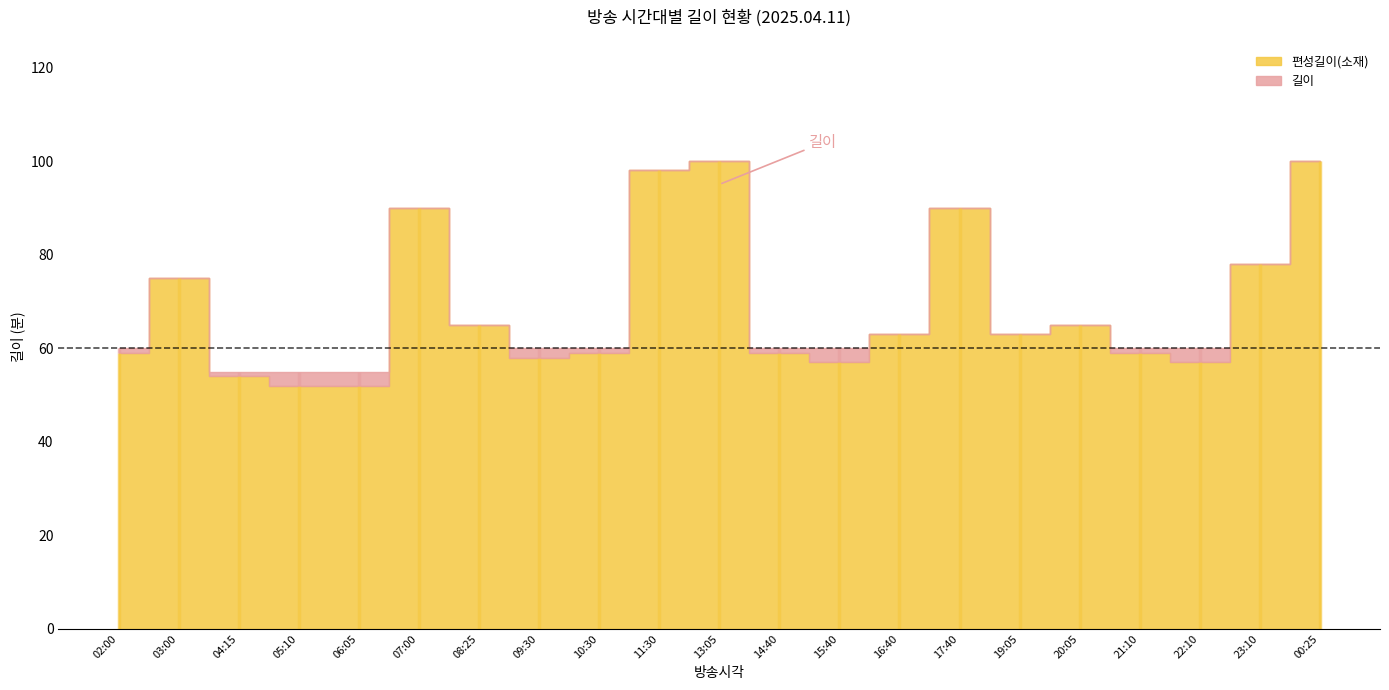

What is the spread (max minus min) of values at 21:10?

1